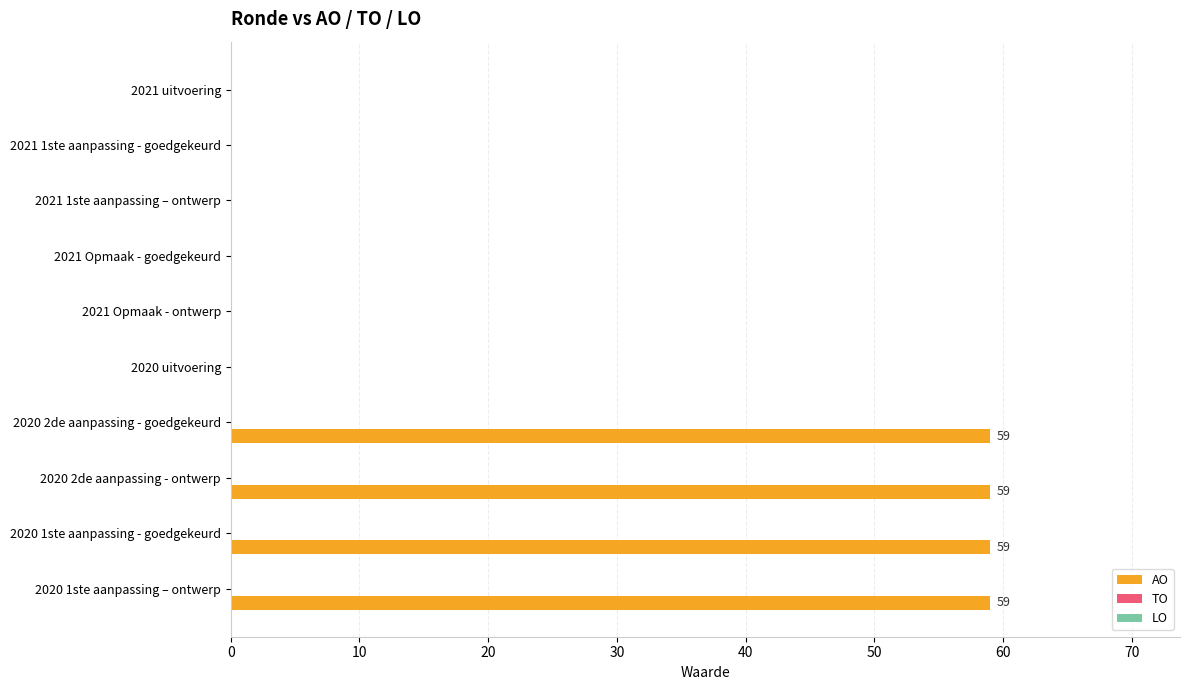

The chart shows a value of -34 at 2021 Opmaak - goedgekeurd. True or false?

False